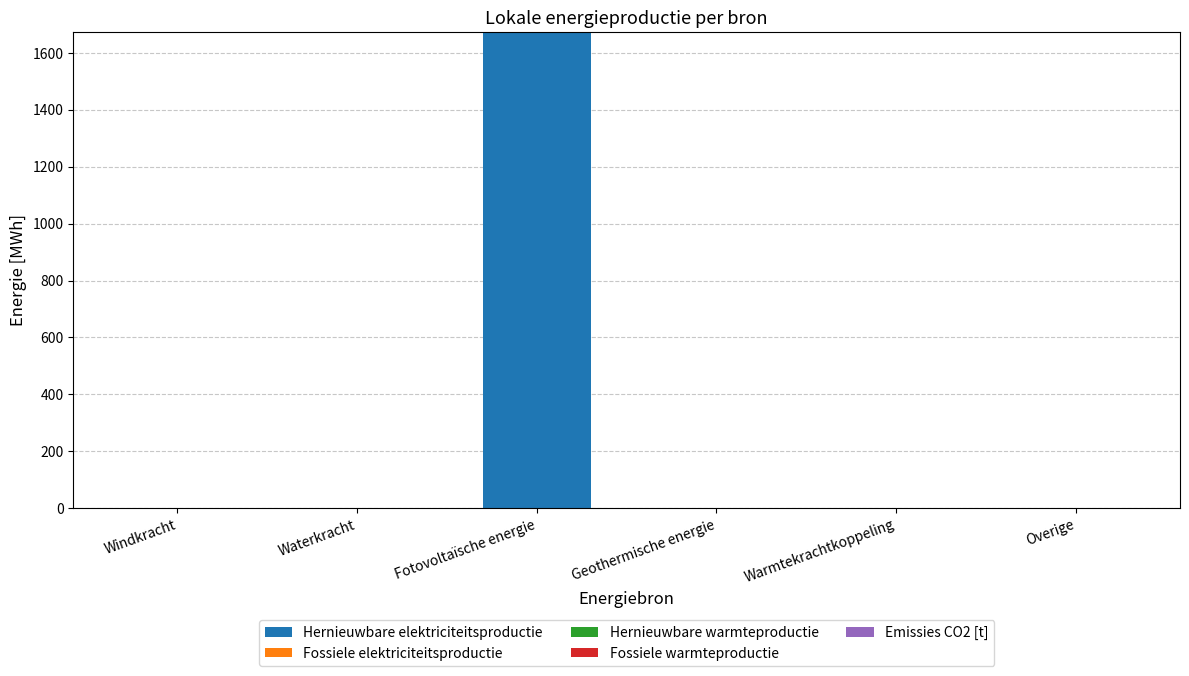

Which has a higher value, Windkracht or Fotovoltaïsche energie?

Fotovoltaïsche energie